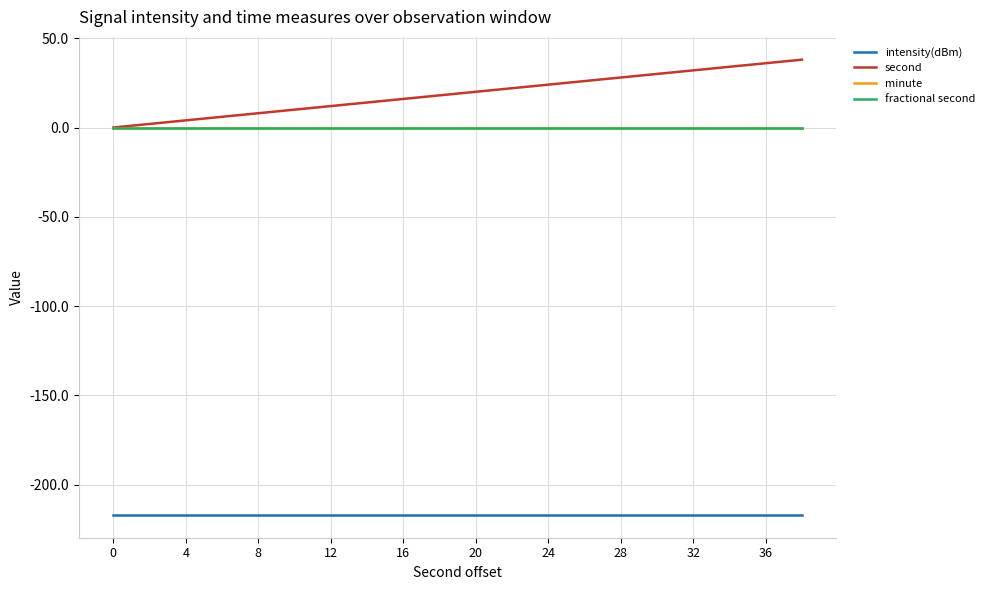

True or false: second and fractional second cross at least once.

False